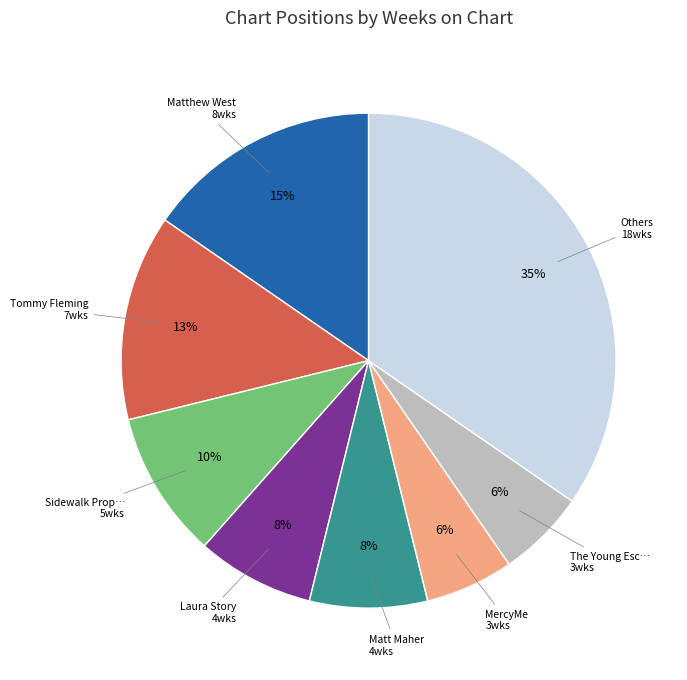

To the nearest percent, what is the average slice percentage?

12%